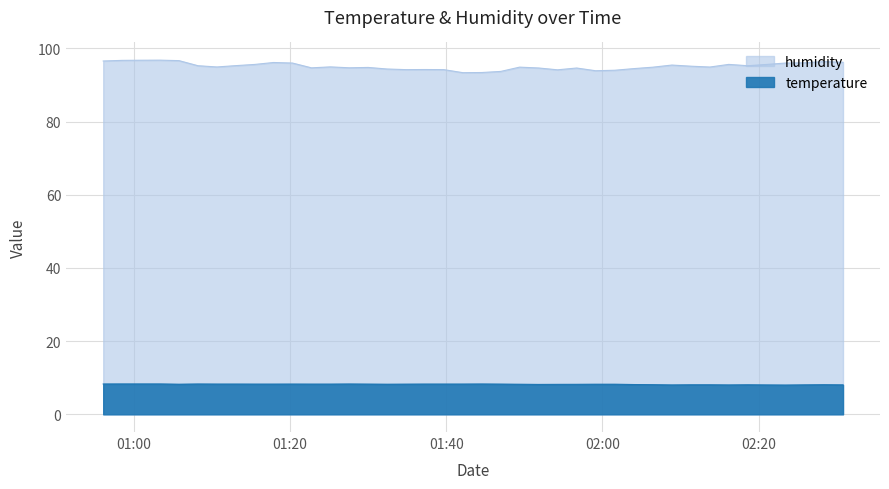

Read the humidity value at 2024-03-23T02:28:20.

96.4